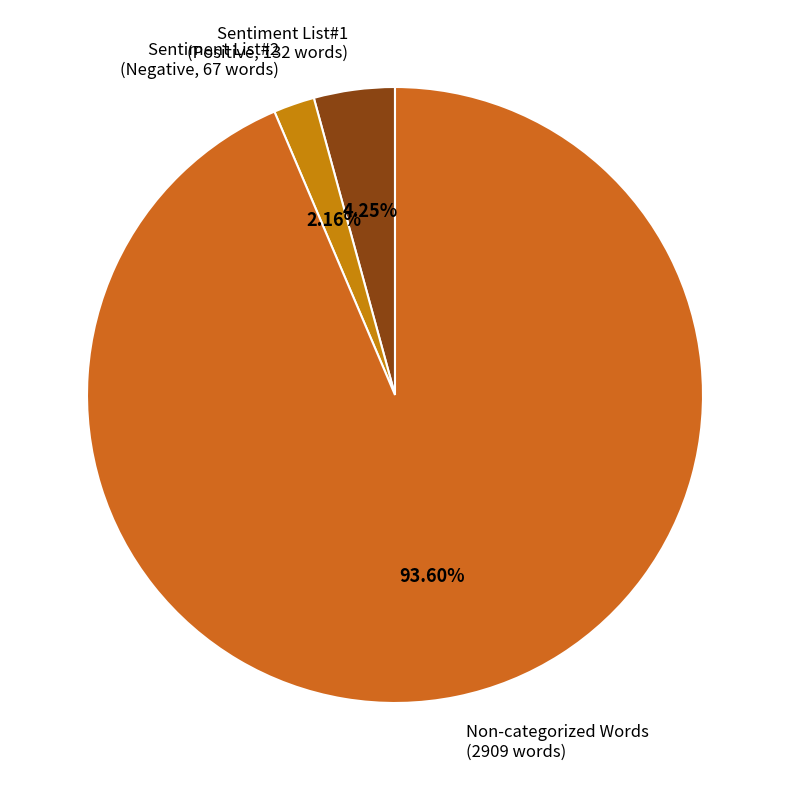

Rank the categories by value from highest to lowest.

Non-categorized Words (2909 words), Sentiment List#1 (Positive, 132 words), Sentiment List#2 (Negative, 67 words)